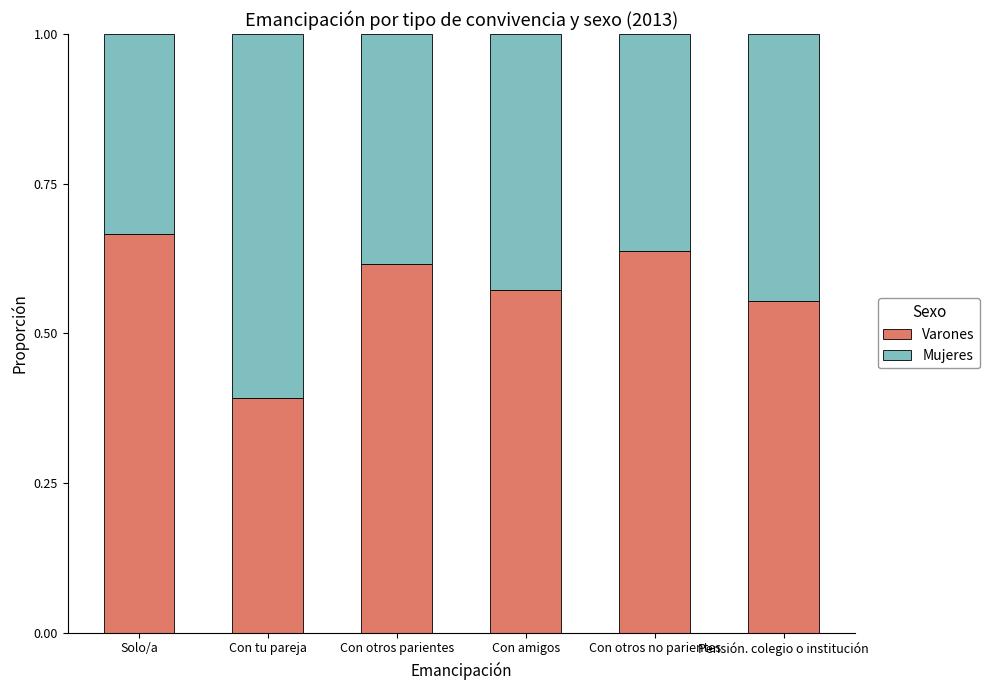

Where is Varones nearest to the value 0?

Con tu pareja